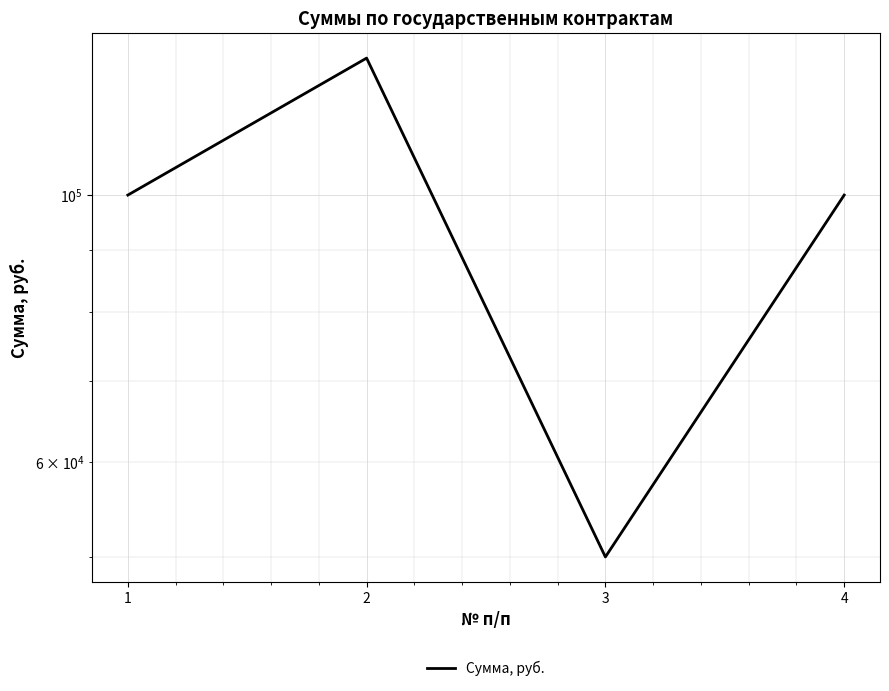

Is it true that the value at 2 is 130000?

True